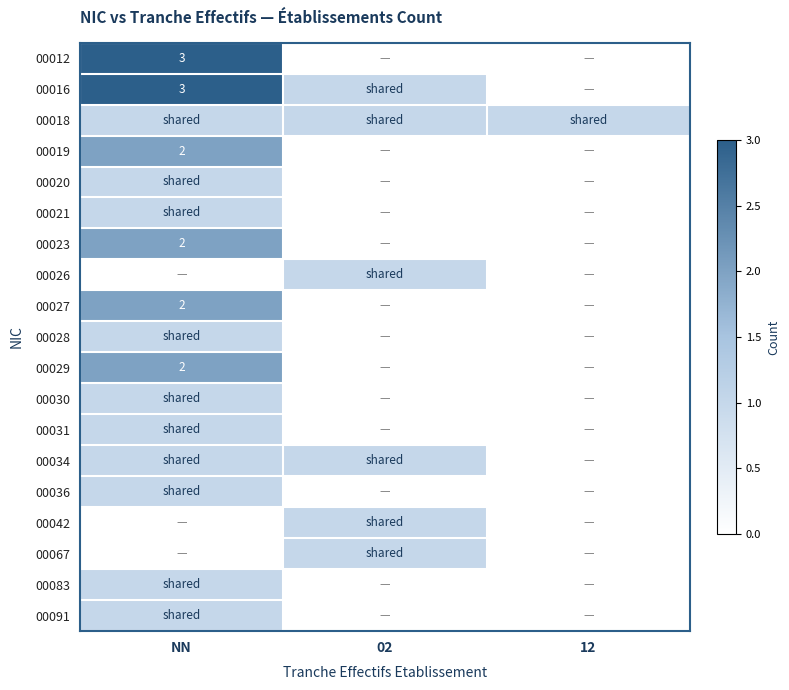

The value of 00016 at NN is 3. True or false?

True